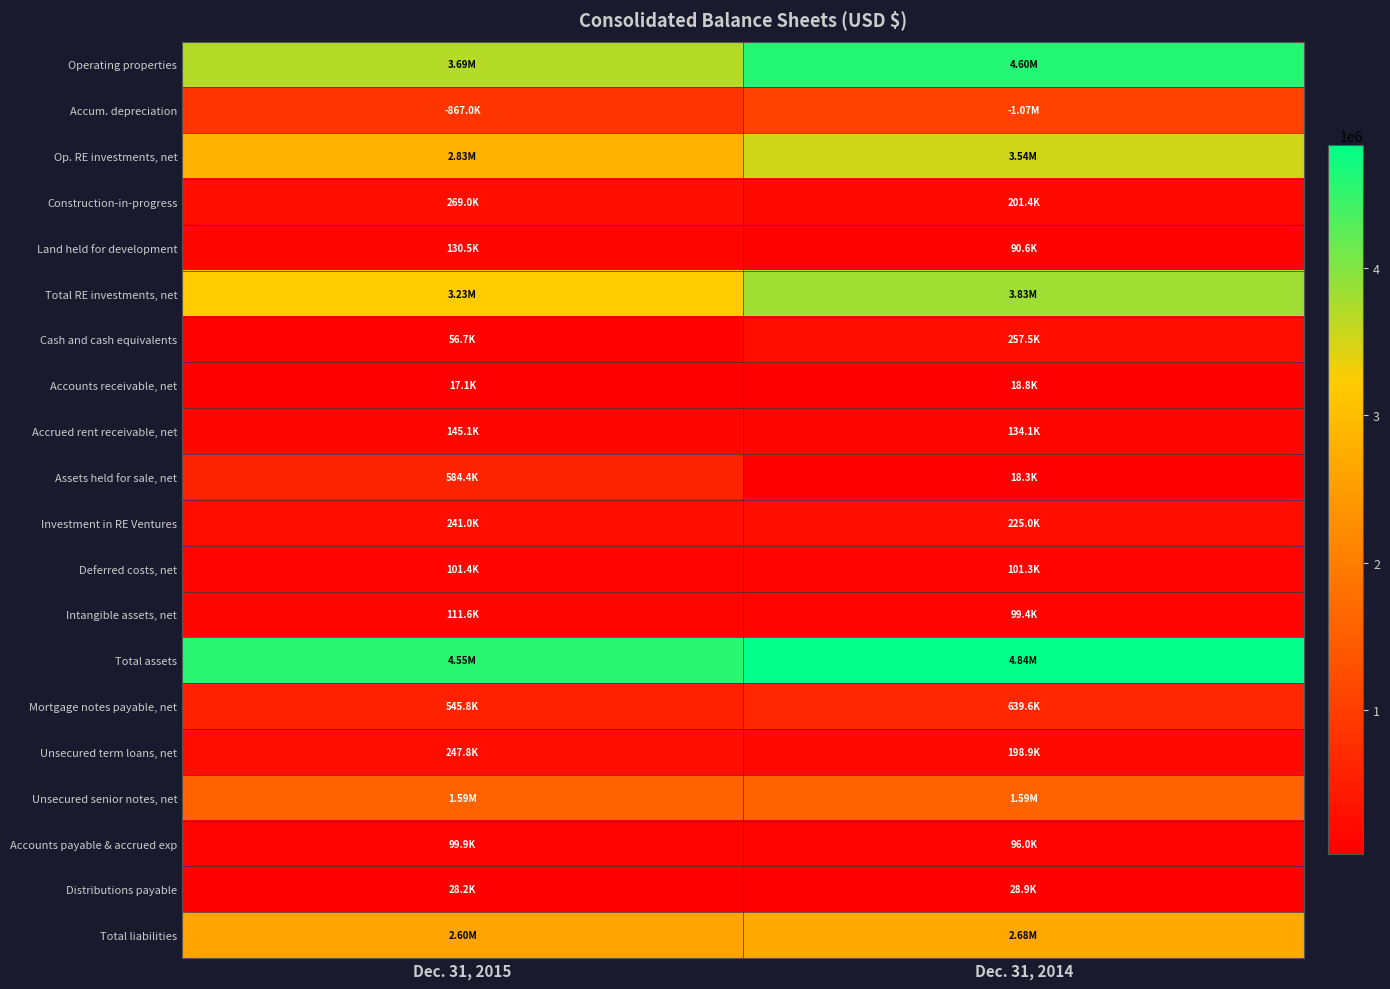

List the series in order of their peak value, lowest first.

Accounts receivable, net, Distributions payable, Accounts payable & accrued exp, Deferred costs, net, Intangible assets, net, Land held for development, Accrued rent receivable, net, Investment in RE Ventures, Unsecured term loans, net, Cash and cash equivalents, Construction-in-progress, Assets held for sale, net, Mortgage notes payable, net, Accum. depreciation, Unsecured senior notes, net, Total liabilities, Op. RE investments, net, Total RE investments, net, Operating properties, Total assets